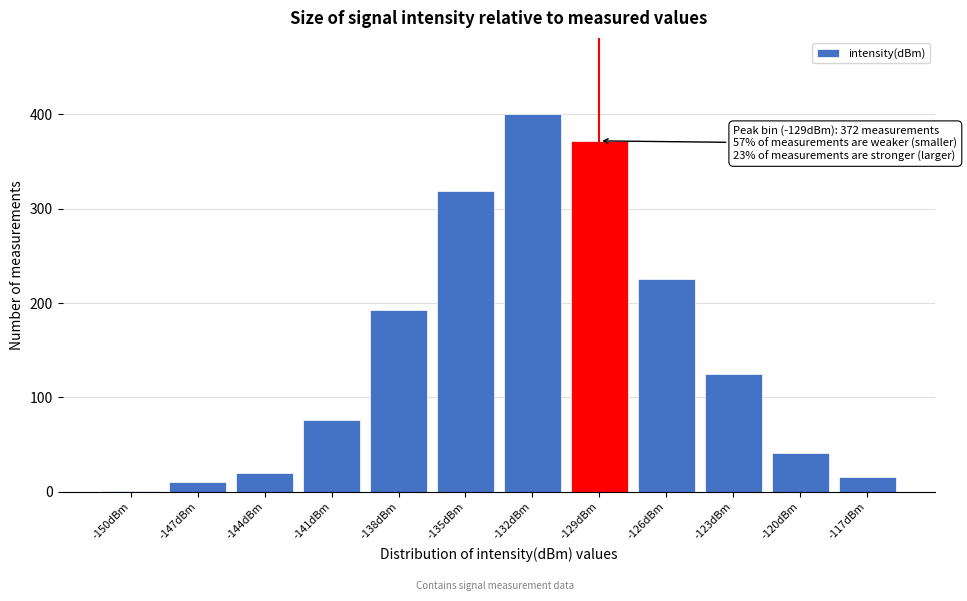

Reading left to right, extract all data points from this chart.

-150dBm=1	-147dBm=10	-144dBm=20	-141dBm=76	-138dBm=193	-135dBm=319	-132dBm=401	-129dBm=372	-126dBm=226	-123dBm=125	-120dBm=41	-117dBm=16